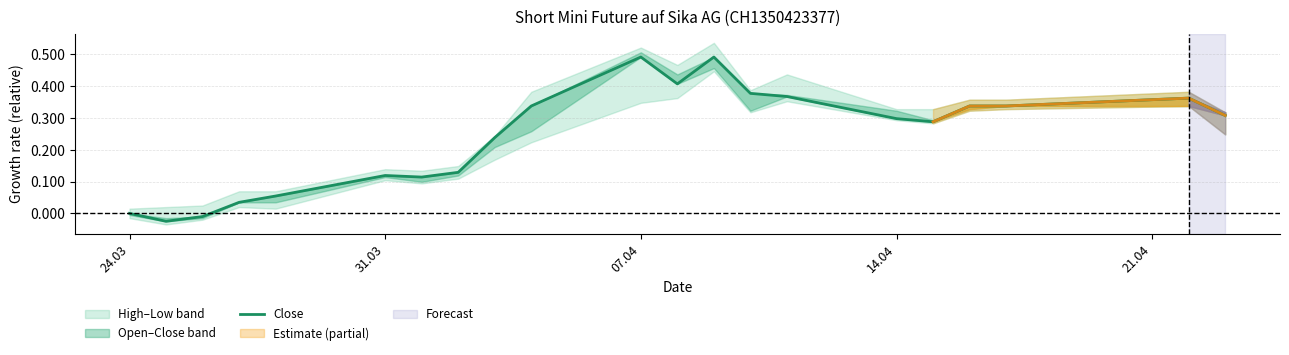

What is the value of the 13th point from the left?

0.5